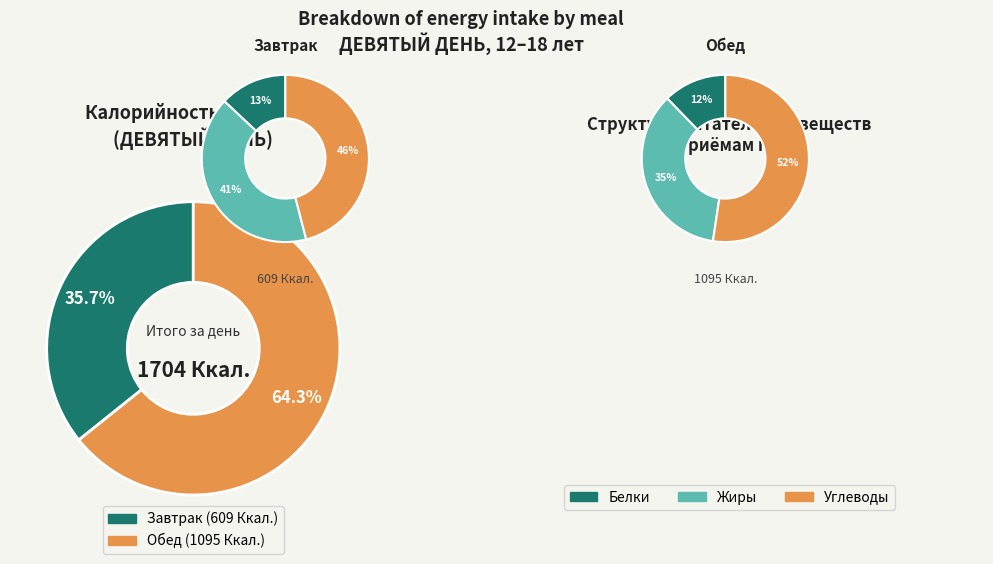

To the nearest percent, what is the difference between the largest and smallest slice percentages?

29%